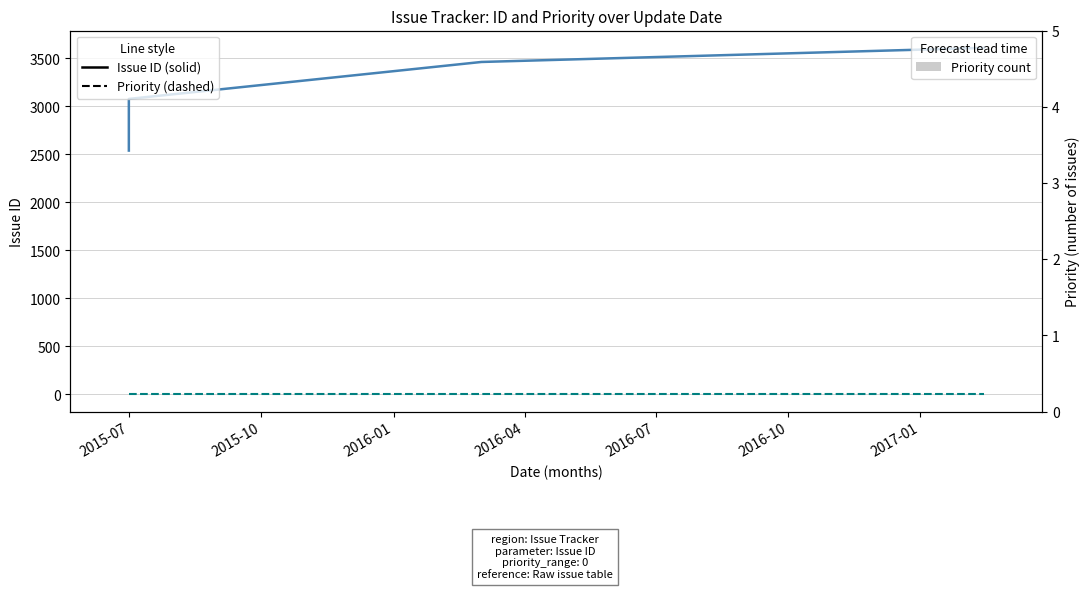

What is the maximum value shown in the chart?

3609